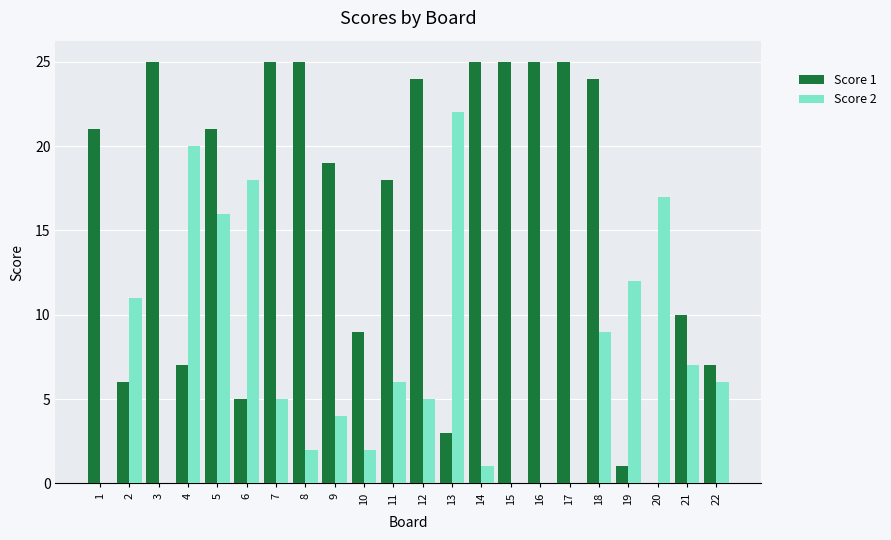

Count the number of categories in the chart.

22